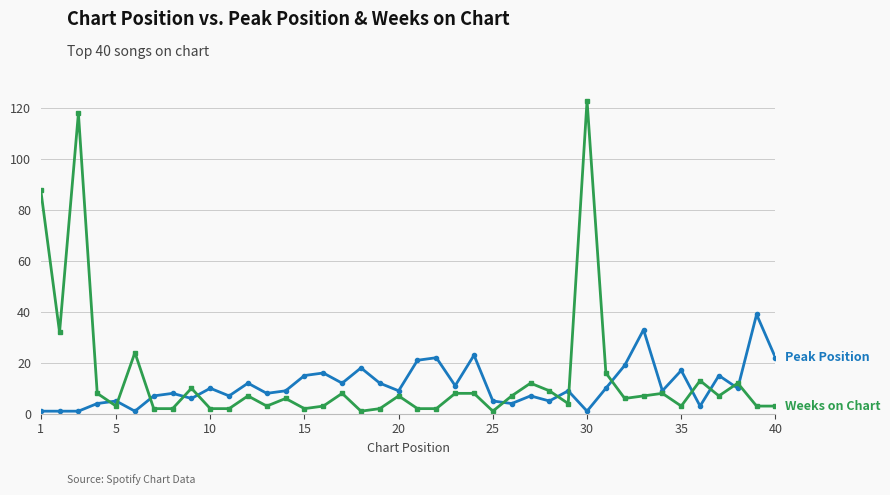

What is the greatest value displayed?

123